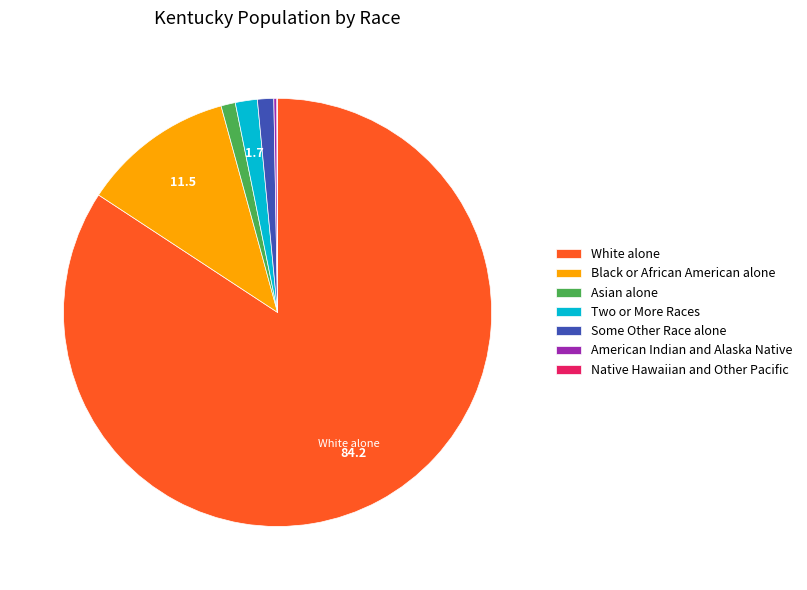

Combined, do Asian alone and White alone account for over 50%?

Yes